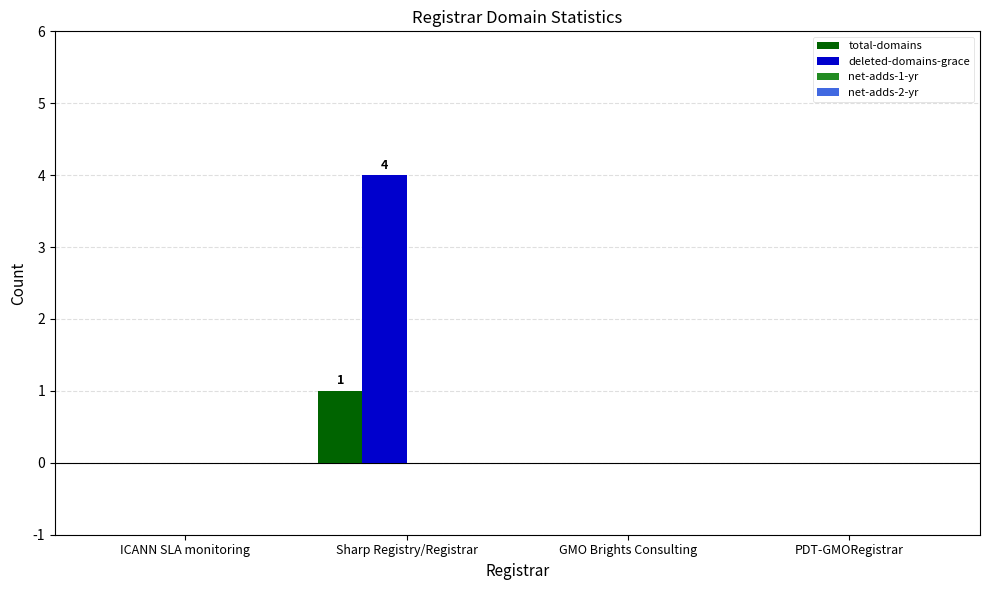

Count the number of categories in the chart.

4